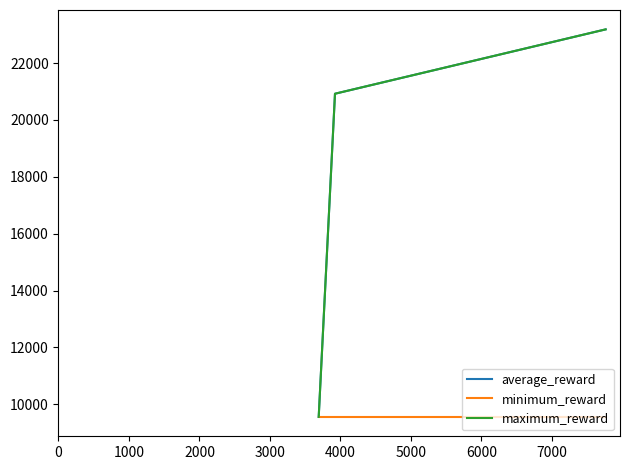

Does the chart display data point markers on the line(s)?

No